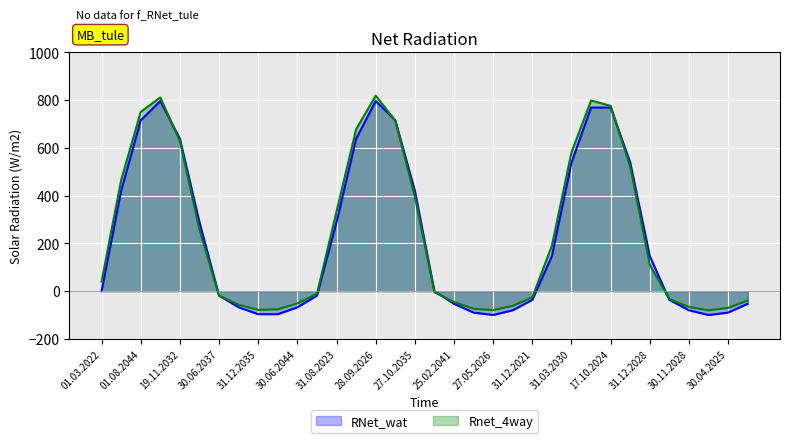

How many lines are shown in the chart?

2